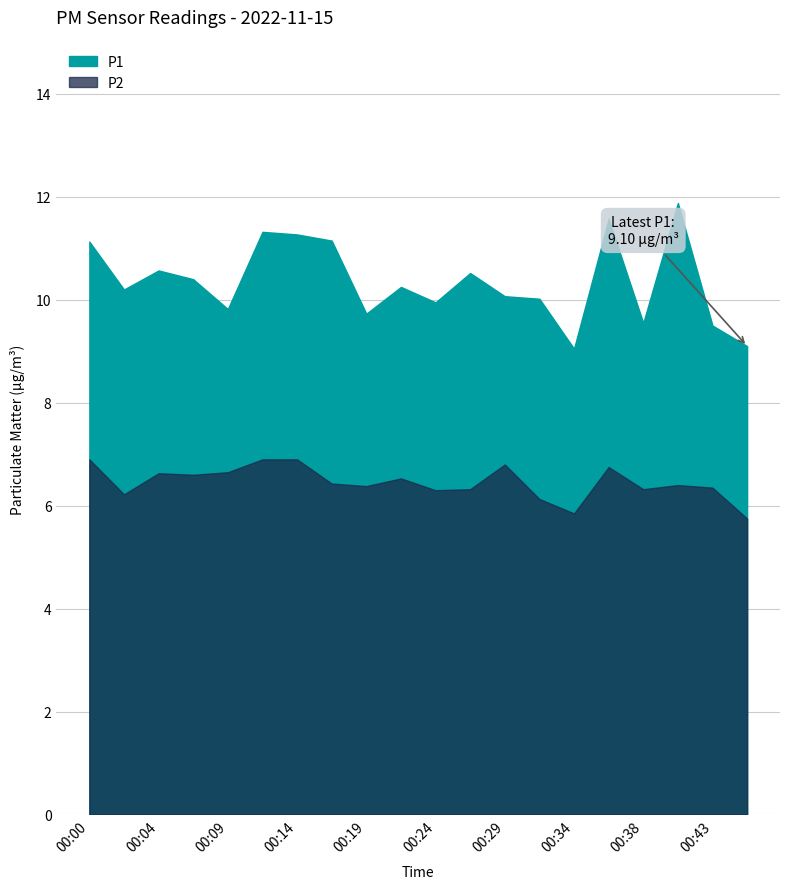

True or false: P1 has more than 2 interior local peaks.

True